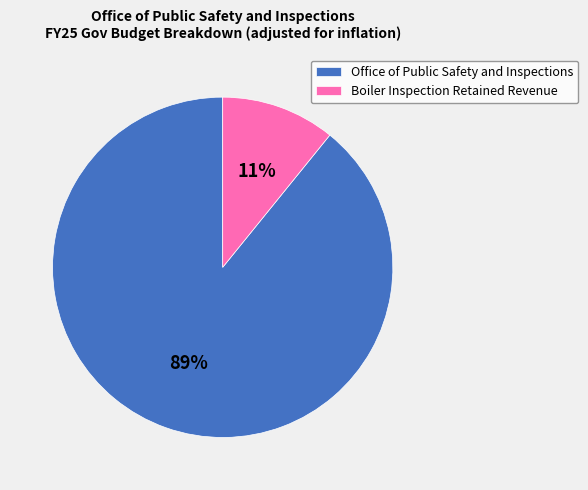

True or false: Boiler Inspection Retained Revenue accounts for 11% of the total.

True